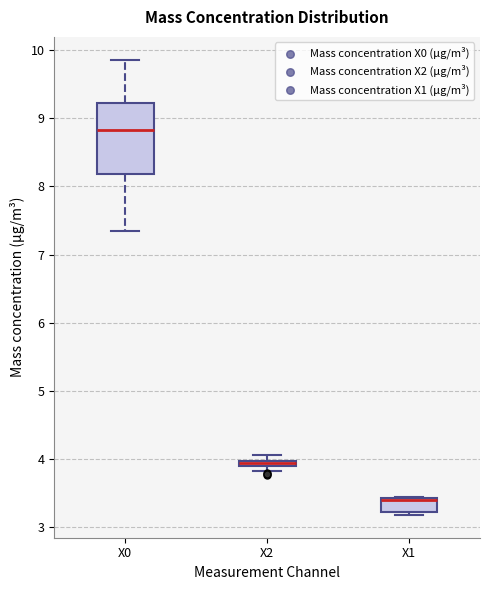

Where is the upper edge of the box for X2 on the y-axis? The values are not printed on the chart, so give them approximately, as read against the axis.

4.0